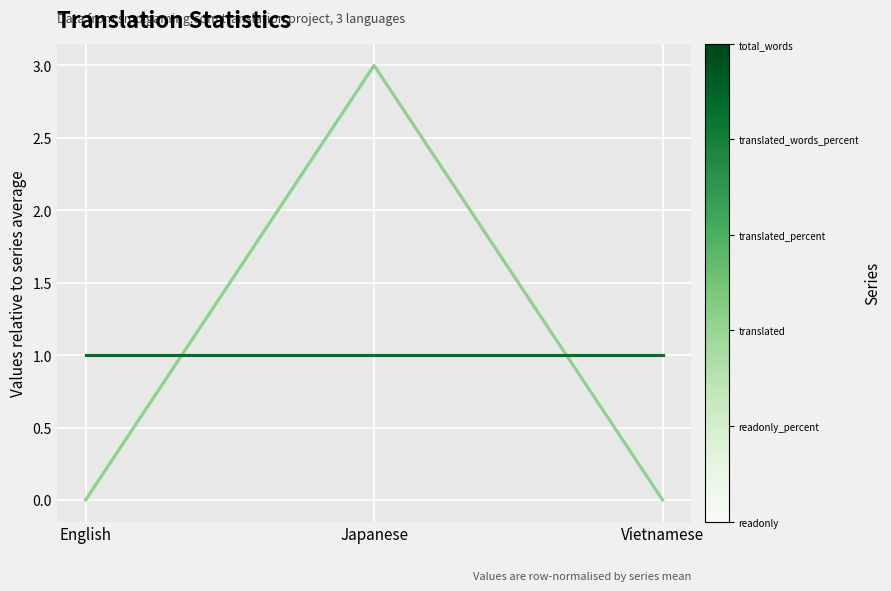

Does the chart display data point markers on the line(s)?

No